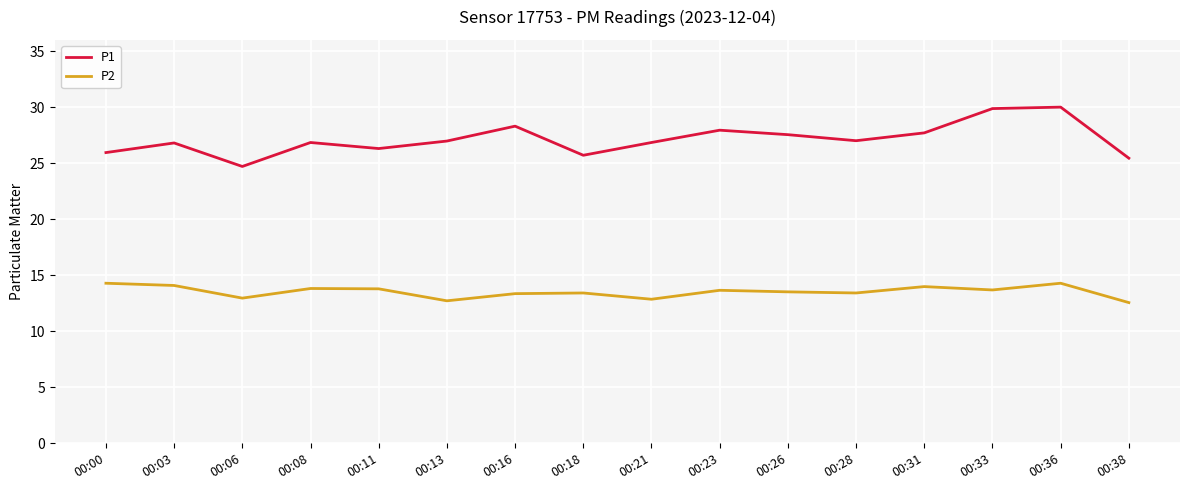

What is the difference between the highest and lowest values at 00:33?

16.2